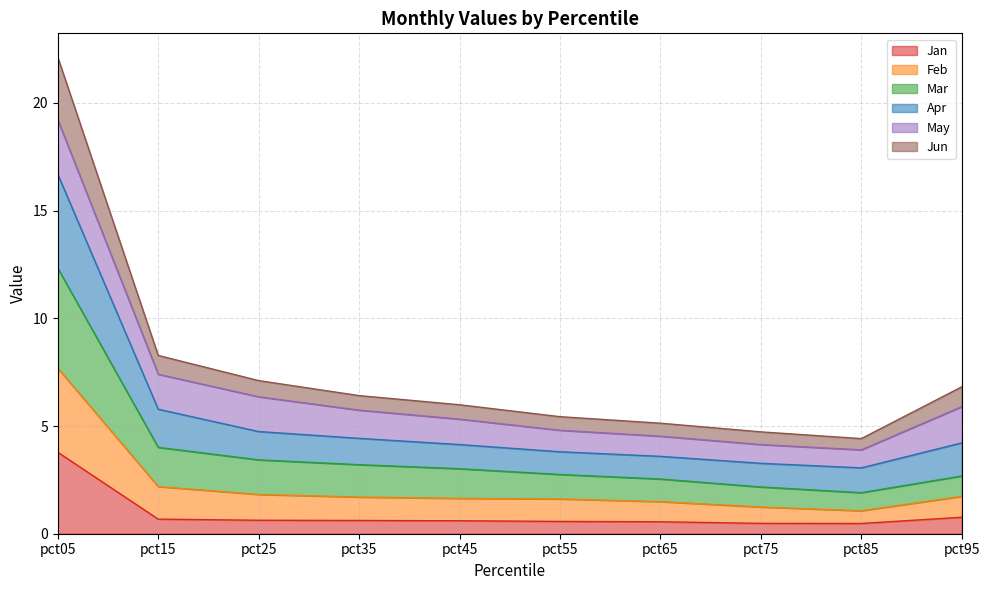

What is the maximum value for Jan?

3.8